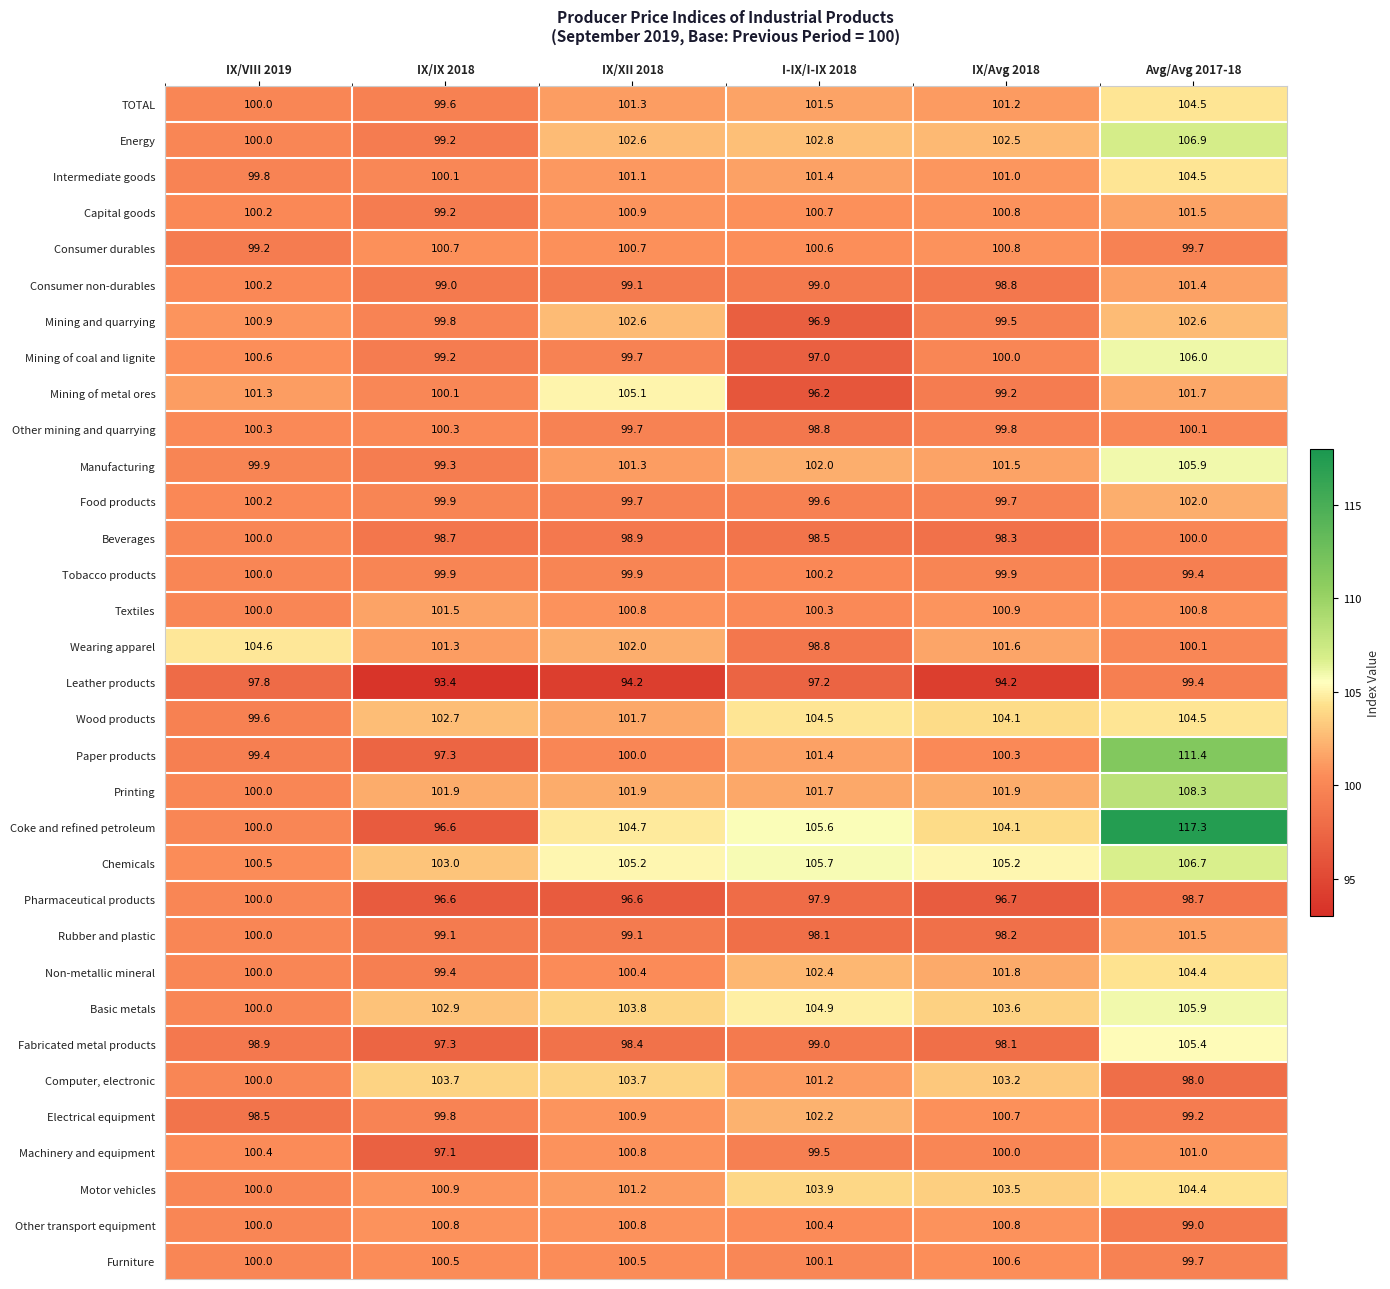

Is it true that Non-metallic mineral equals 134.6 at IX/VIII 2019?

False